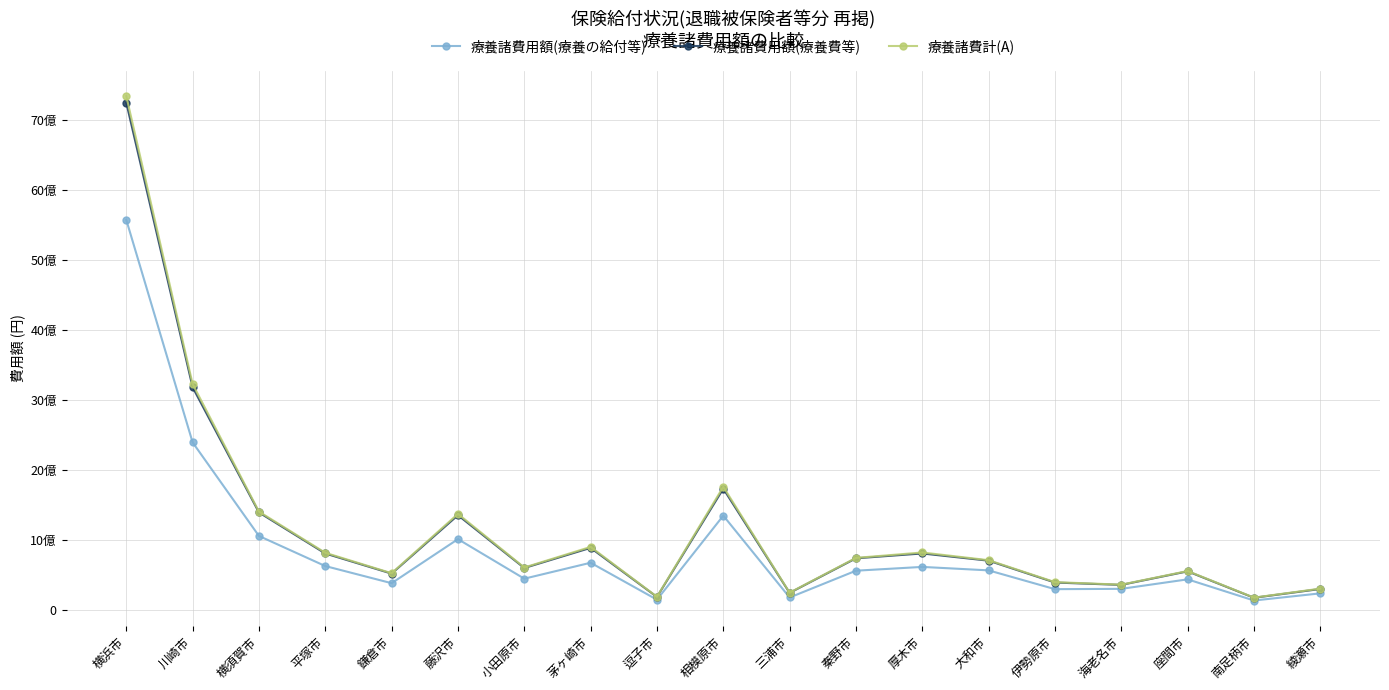

What are all the series names shown in the legend?

療養諸費用額(療養の給付等), 療養諸費用額(療養費等), 療養諸費計(A)